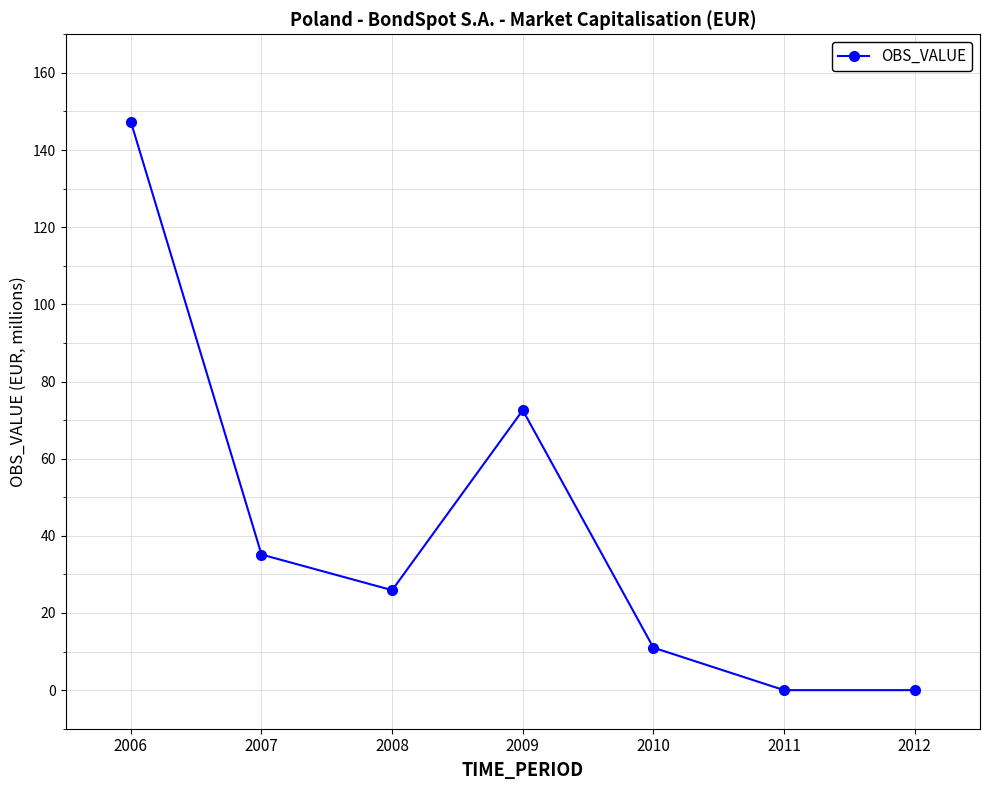

Between 2009 and 2006, which is larger?

2006